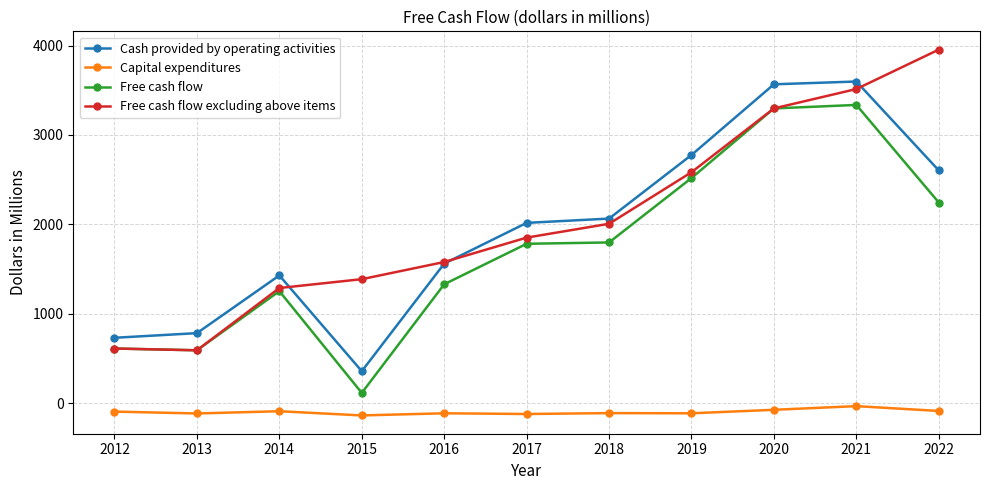

What is the difference between the Capital expenditures values at 2014 and 2017?

31